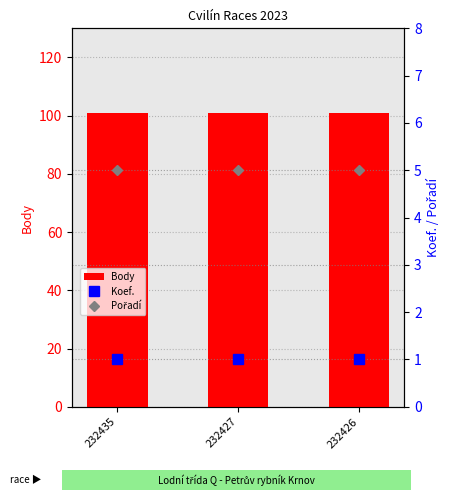

What is the approximate value of Pořadí at 232435?

5